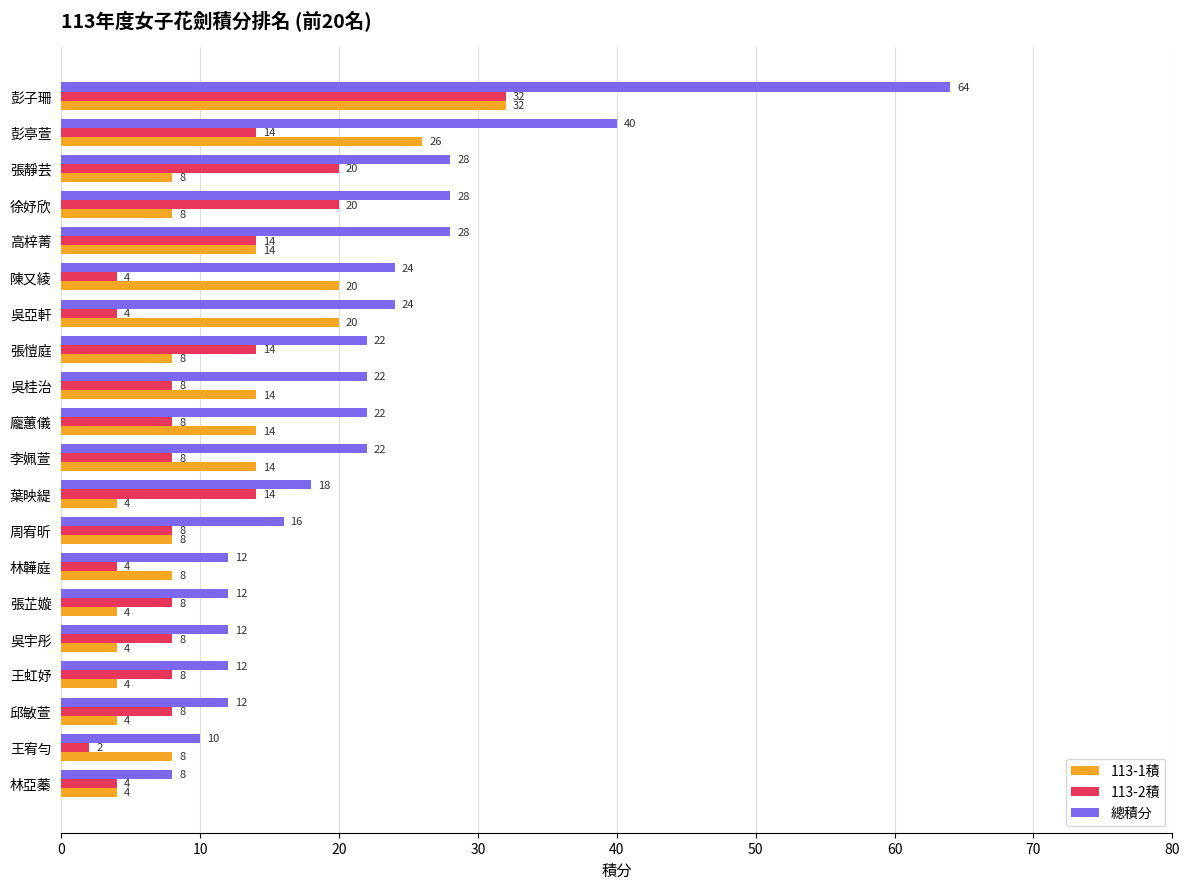

At 邱敏萱, list the series in order from largest to smallest.

總積分, 113-2積, 113-1積